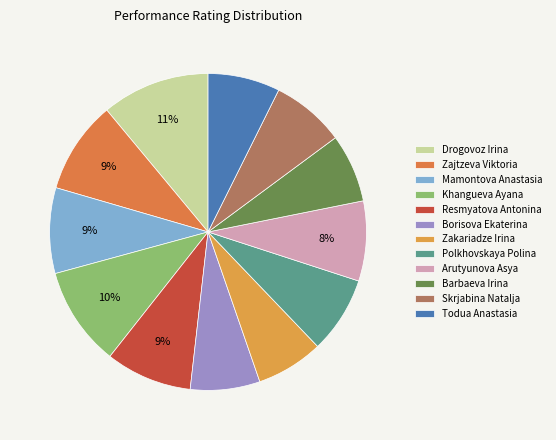

Which category has the smallest portion of the pie?

Zakariadze Irina